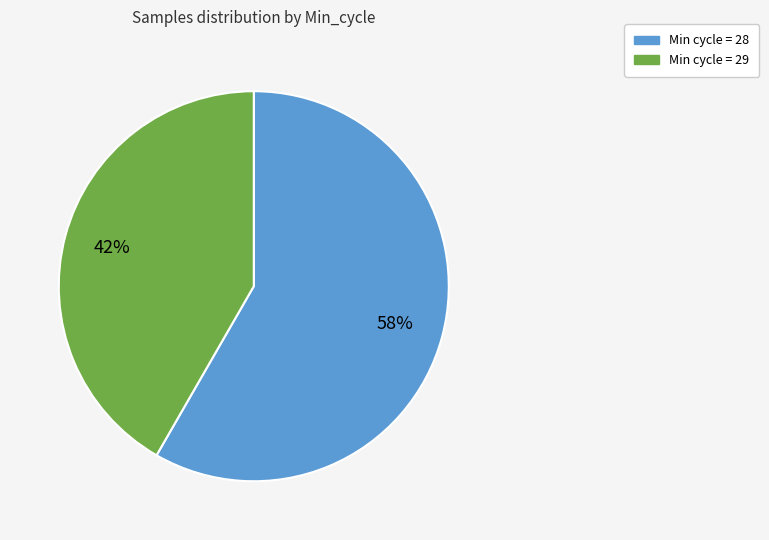

Is there a majority slice in this chart?

Yes